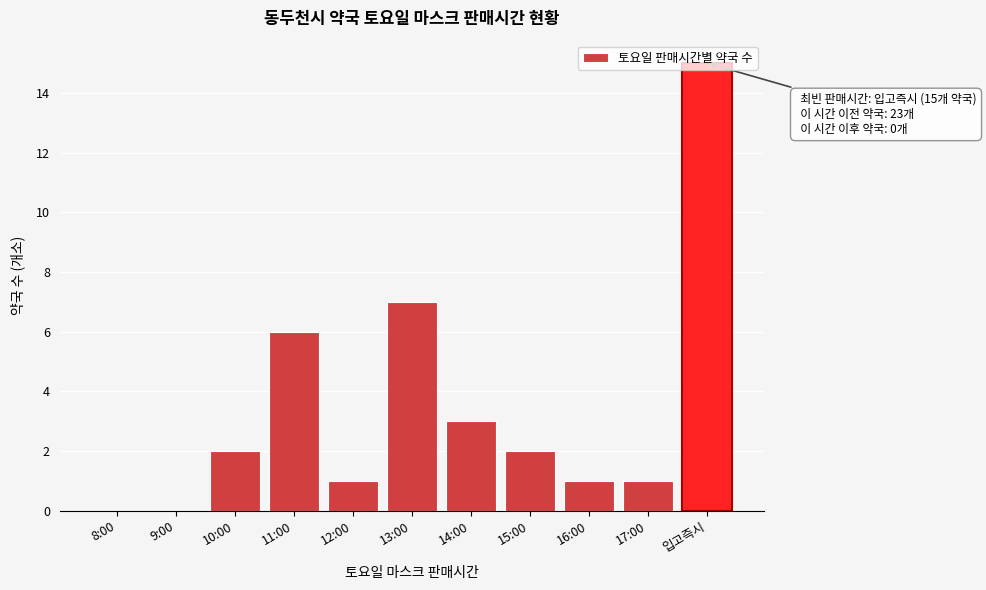

Read the value at 입고즉시.

15